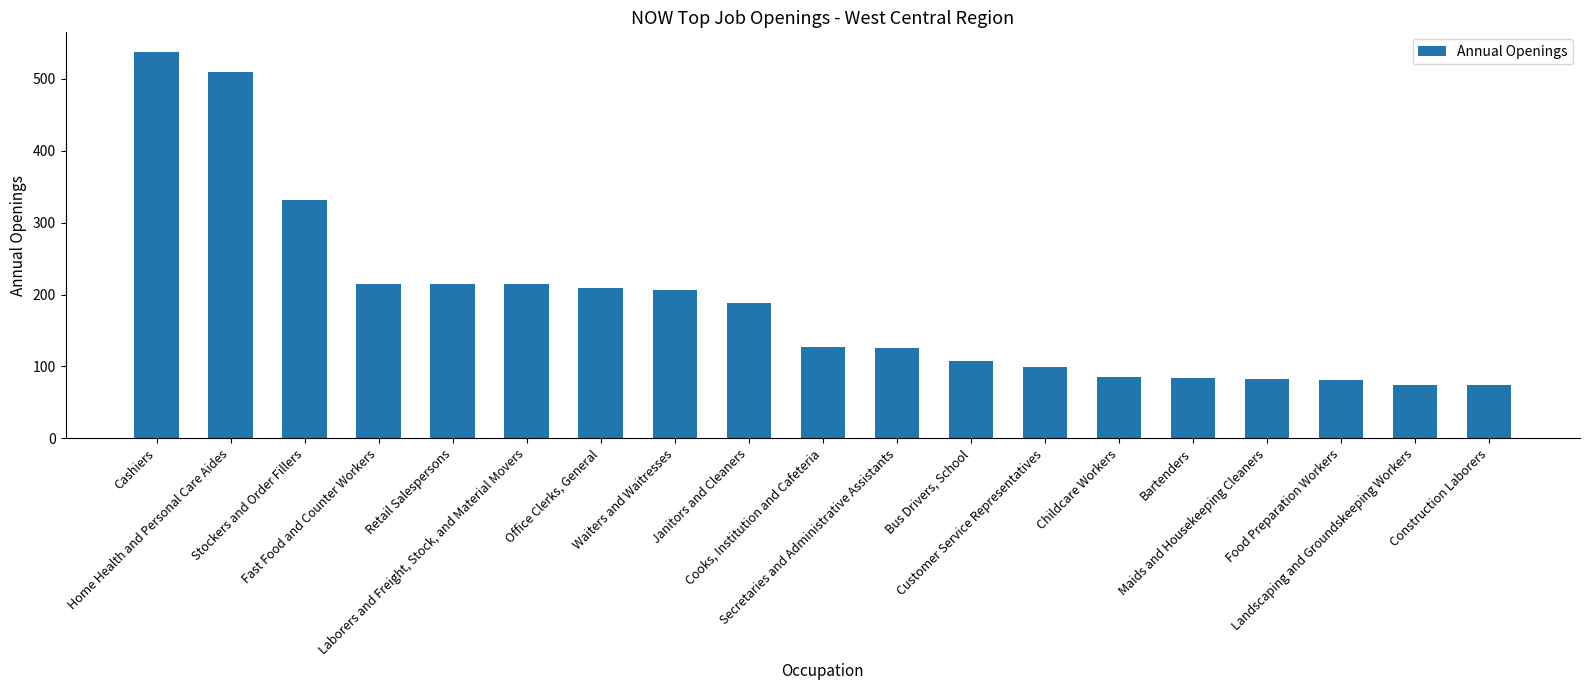

What is the sum of all values?

3563